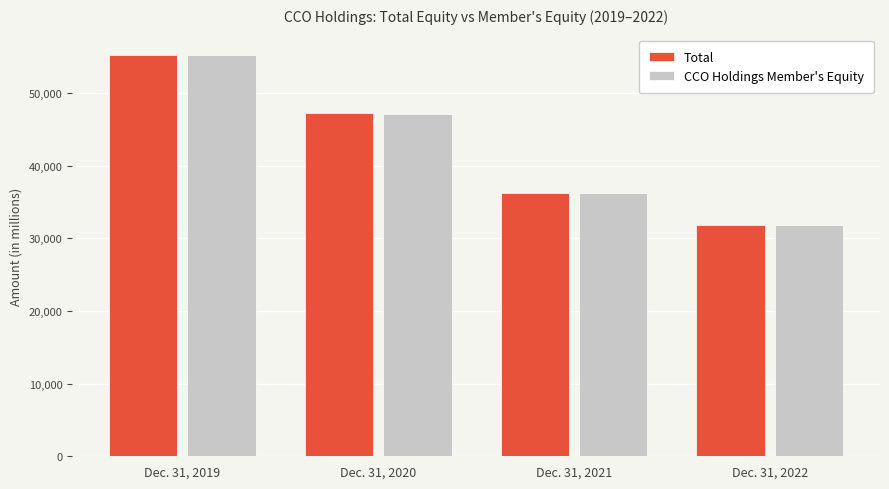

Which category has the highest value in the CCO Holdings Member's Equity series?

Dec. 31, 2019